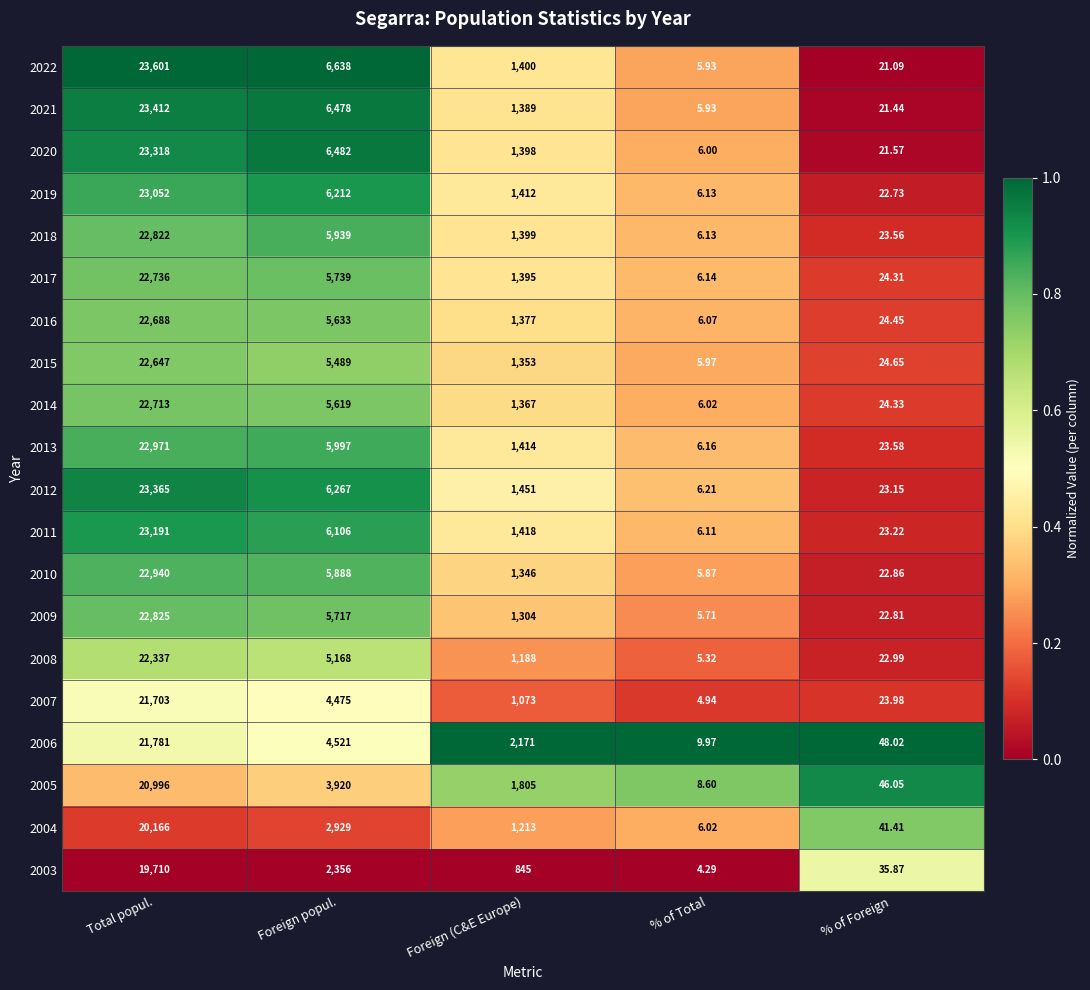

Which category has the highest value in the 2014 series?

Total popul.